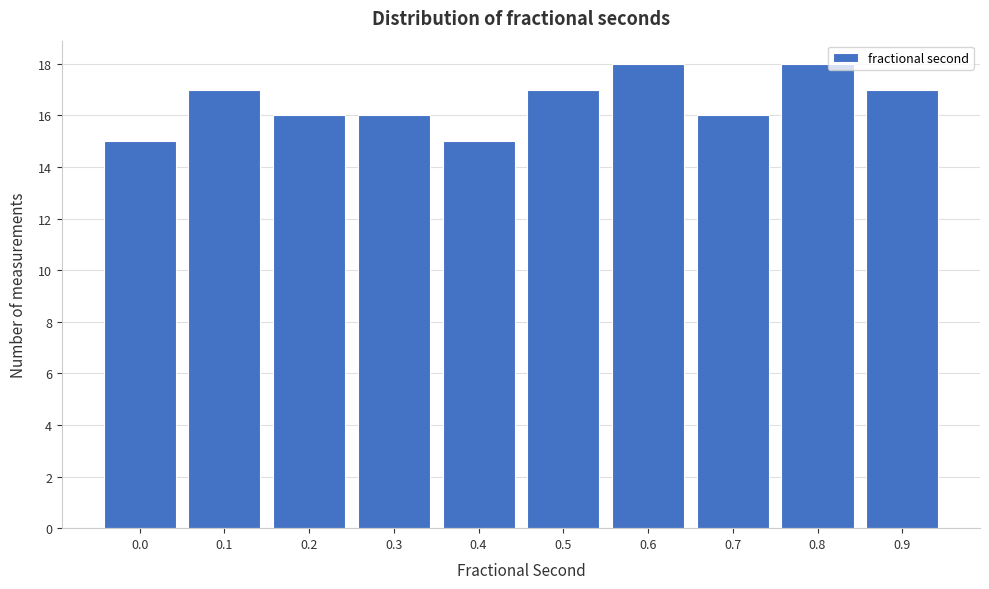

Reading left to right, transcribe all the data shown in this chart.

15	17	16	16	15	17	18	16	18	17